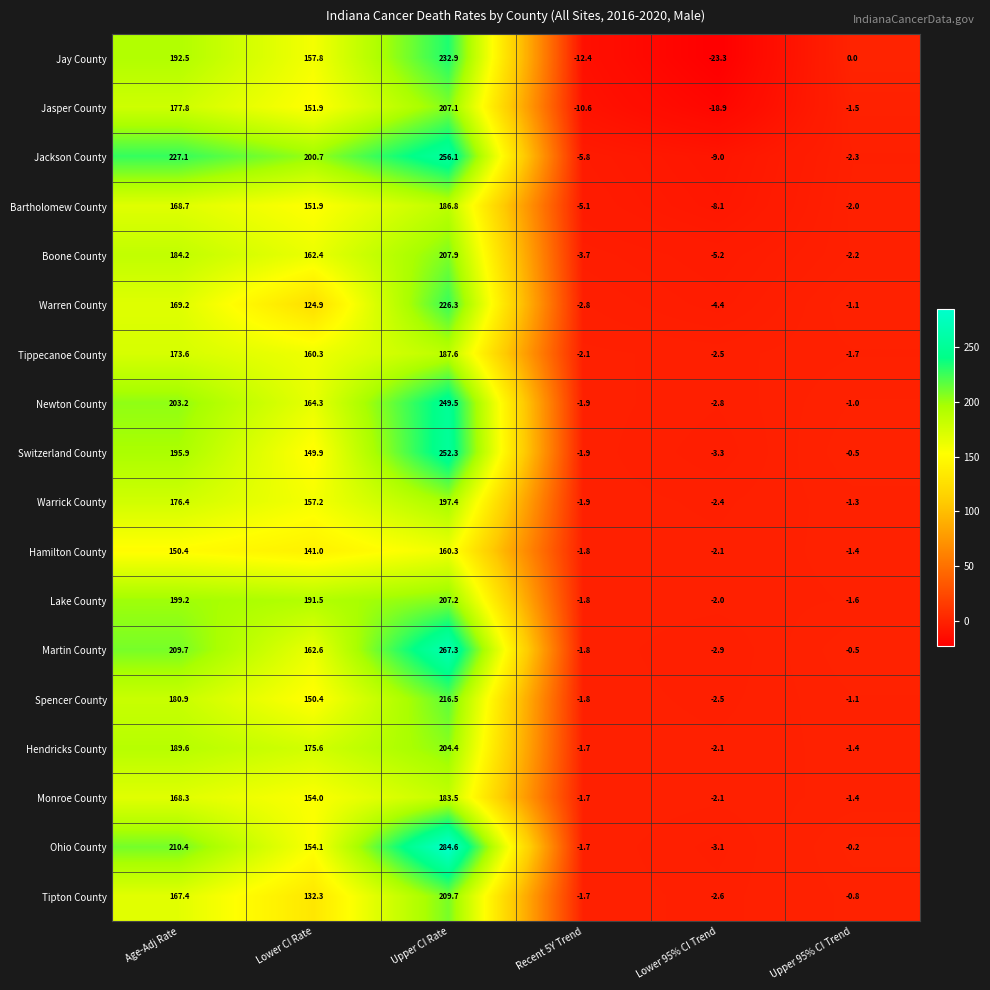

Rank the series by their maximum value, from lowest to highest.

Hamilton County, Monroe County, Bartholomew County, Tippecanoe County, Warrick County, Hendricks County, Jasper County, Lake County, Boone County, Tipton County, Spencer County, Warren County, Jay County, Newton County, Switzerland County, Jackson County, Martin County, Ohio County